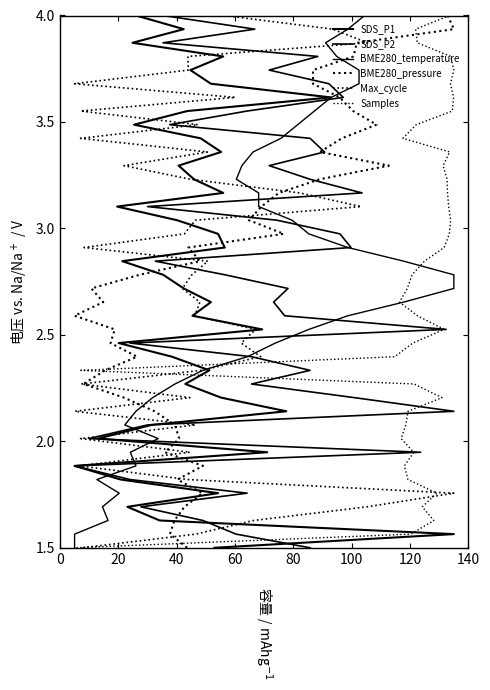

How many data points in Samples are above 2?

32